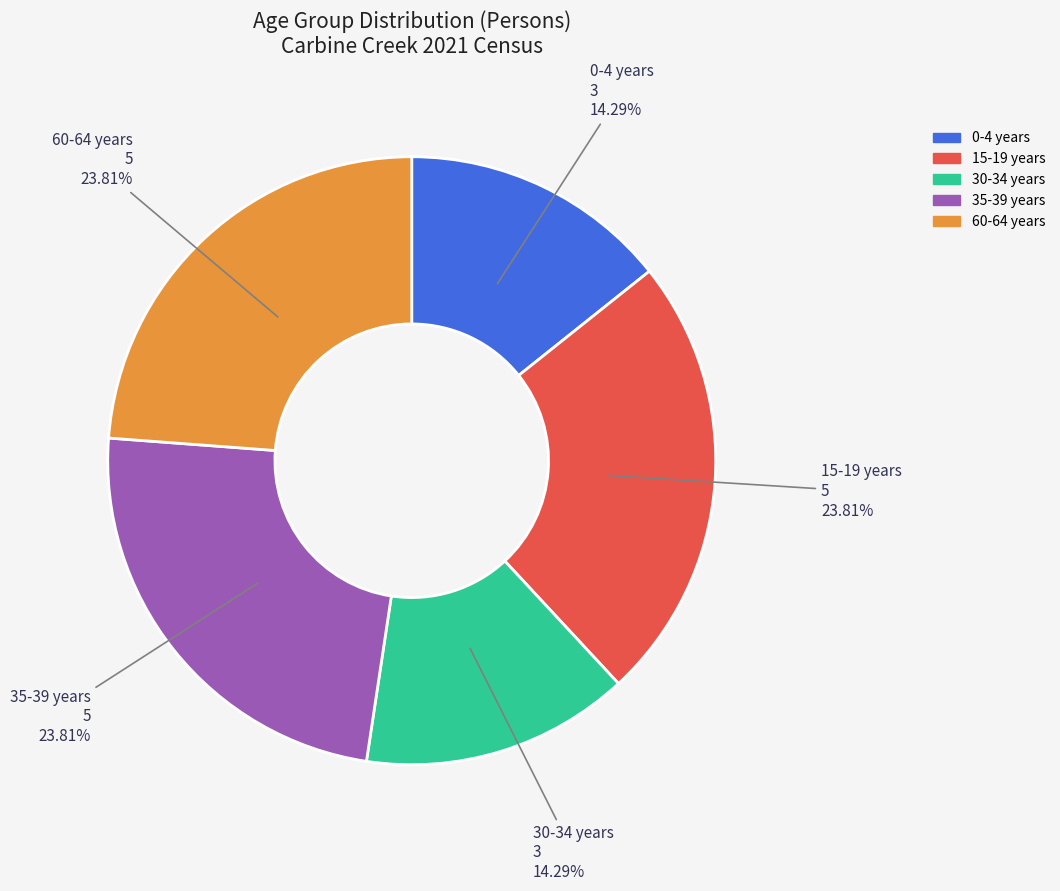

Is there any slice that represents more than half of the pie?

No